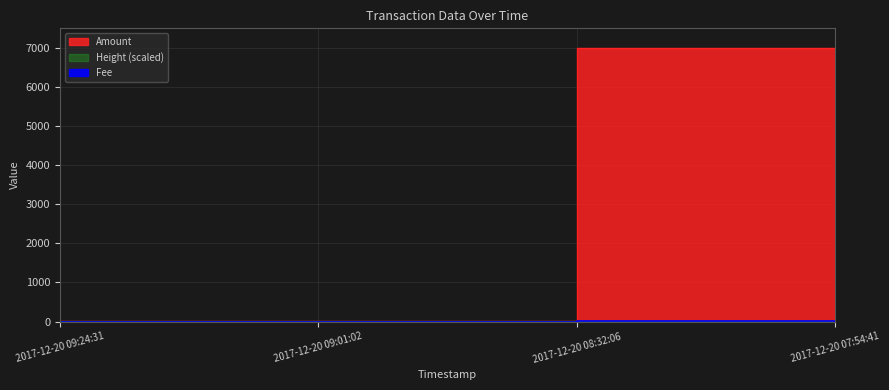

The value of Height at 2017-12-20 09:01:02 is 0.3. True or false?

True